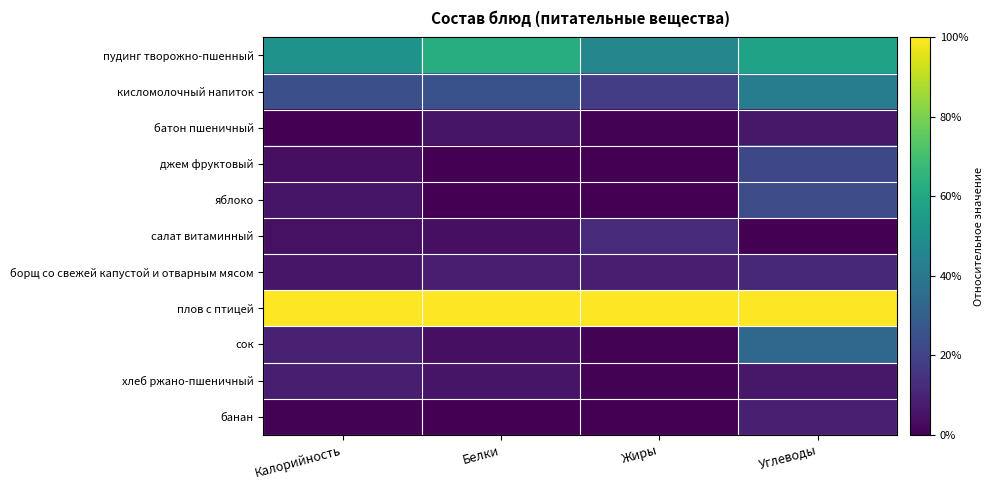

Between Калорийность and Углеводы, which is larger?

Углеводы